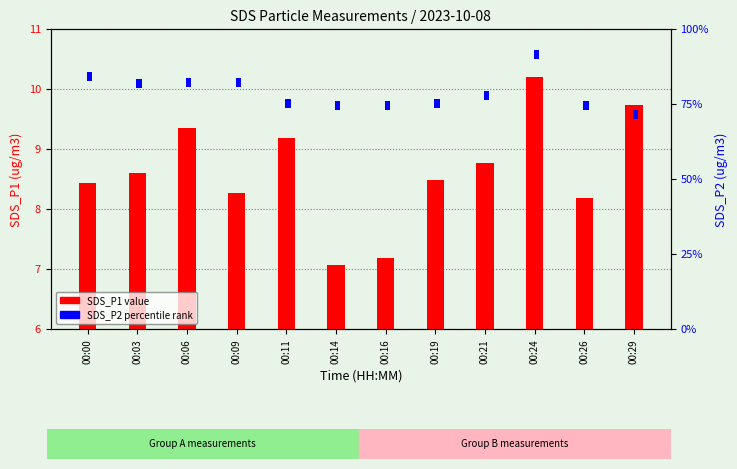

At how many categories does at least one series exceed 9?

4